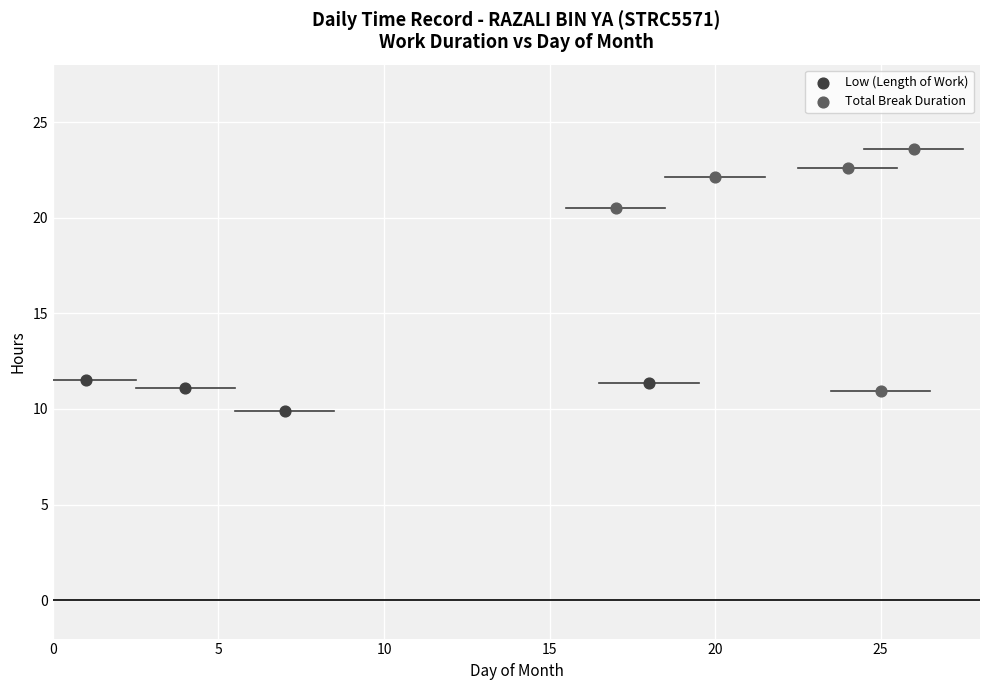

Which series reaches the minimum Y coordinate?

Low (Length of Work)